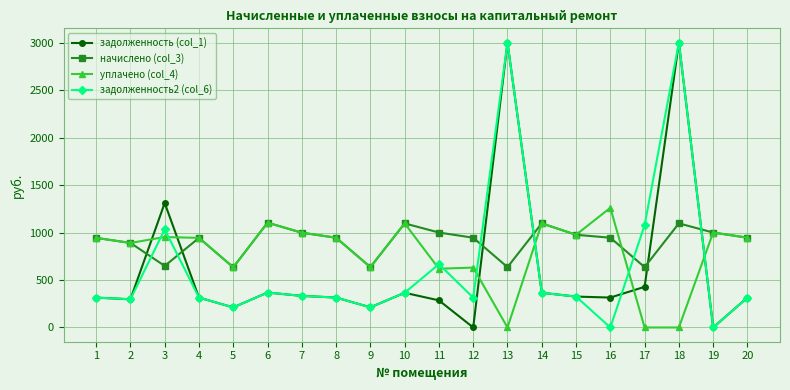

True or false: задолженность2 (col_6) and задолженность (col_1) intersect in this chart.

True